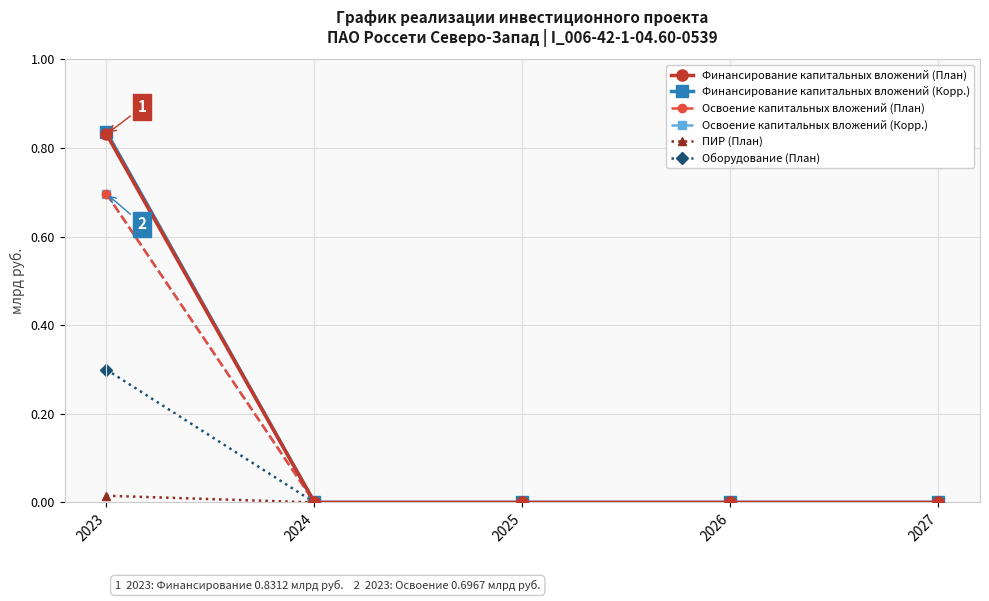

Is this an area chart (filled region under the line)?

No